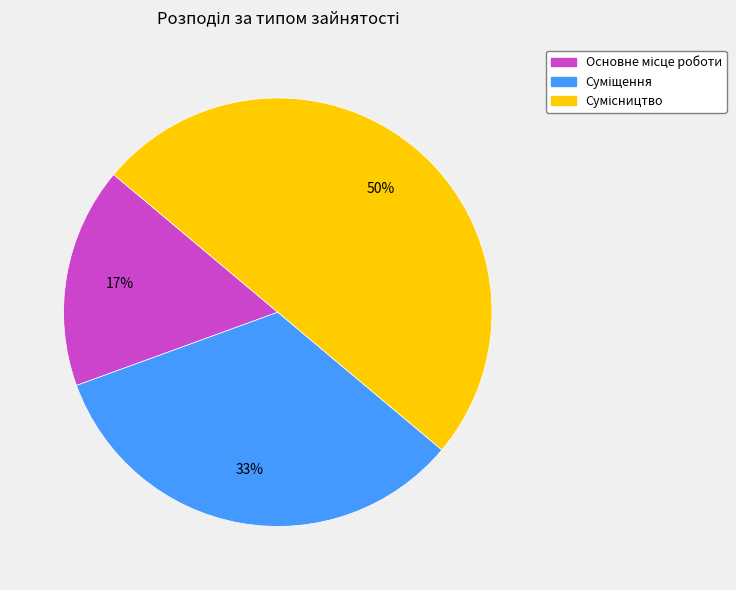

To the nearest percent, what is the average slice percentage?

33%